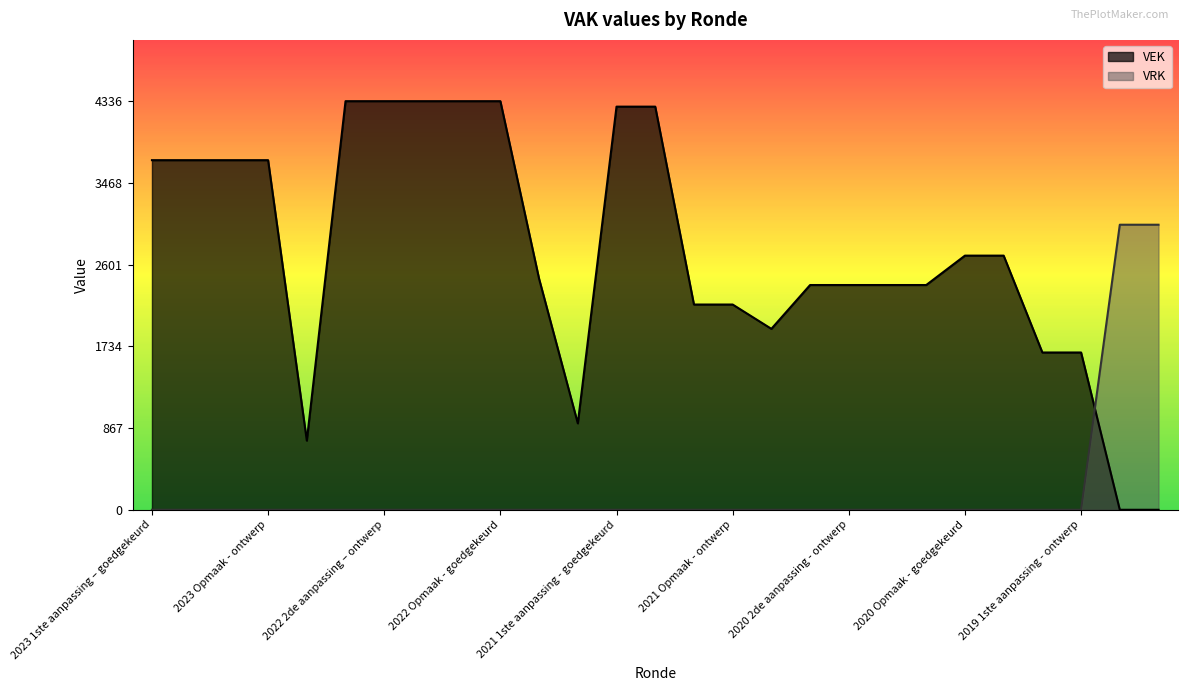

How many distinct data groups are displayed?

2